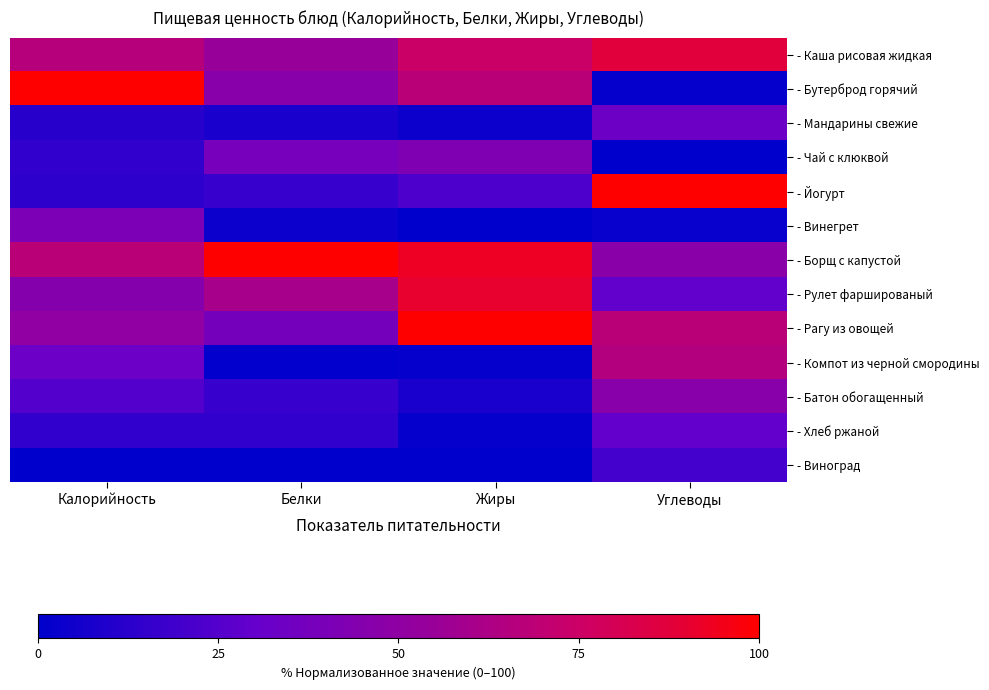

Which series has the widest spread of values?

- Бутерброд горячий